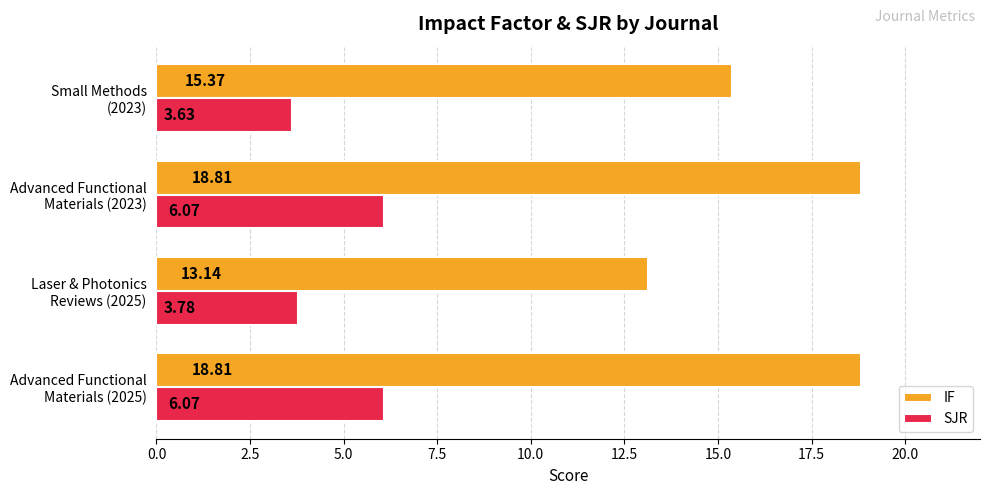

What is the difference between the second highest and second lowest values in the SJR series?

2.3